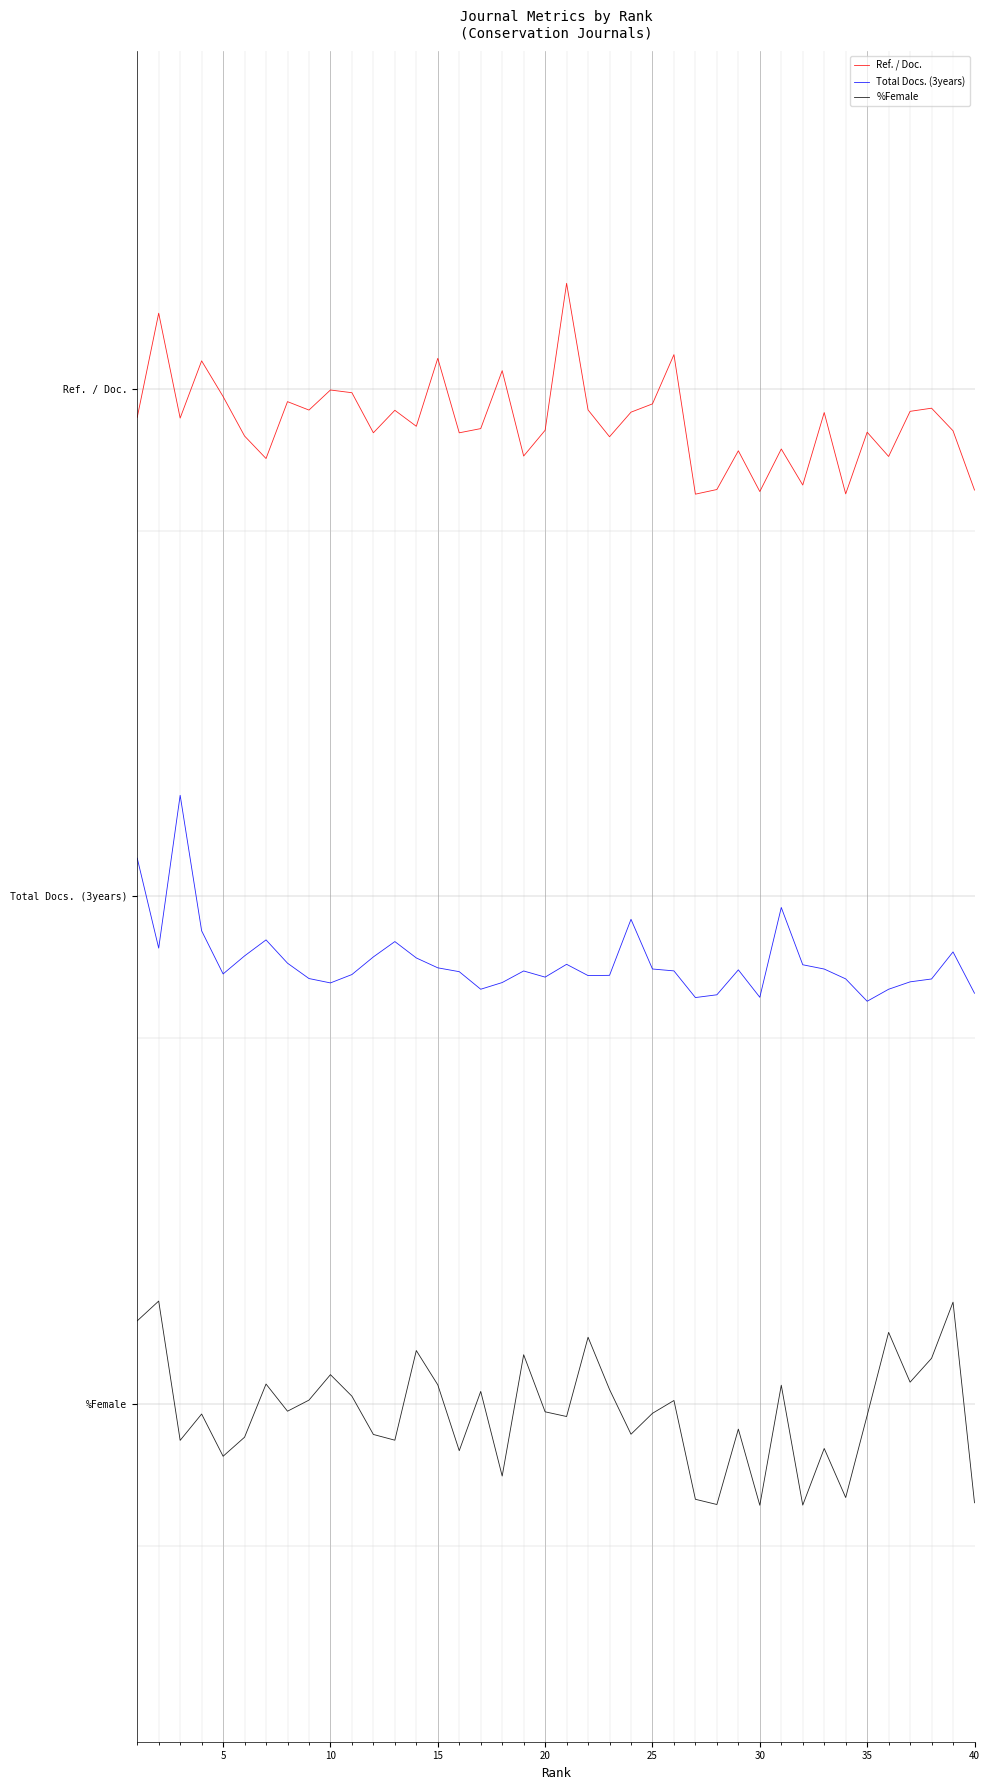

What is the difference between the maximum and second lowest values in the %Female series?

0.1